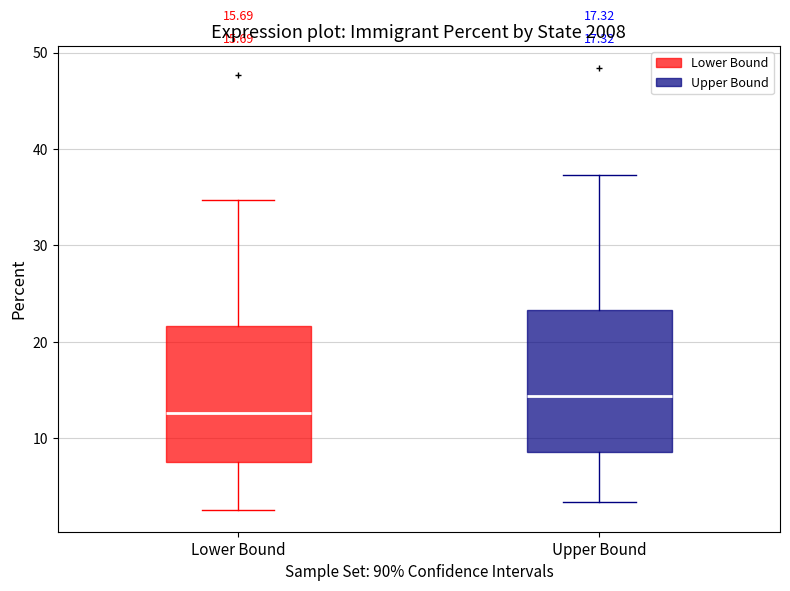

Which box's median line is the lowest?

Lower Bound